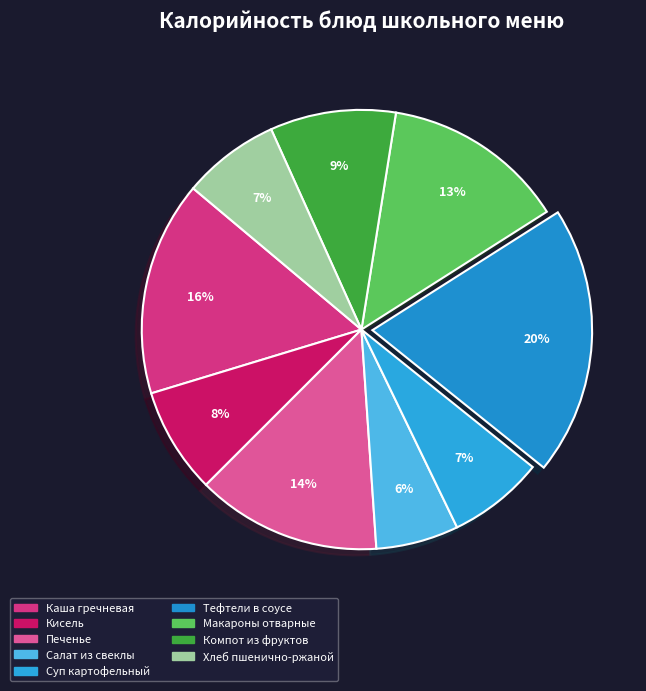

Which category has the biggest portion of the pie?

Тефтели в соусе